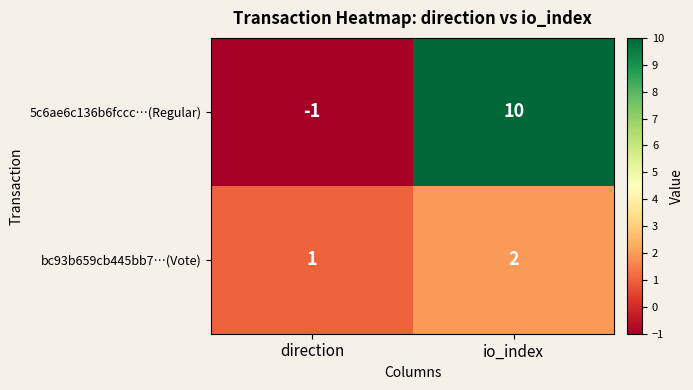

Is it true that 5c6ae6c136b6fccc…(Regular) equals 17 at io_index?

False